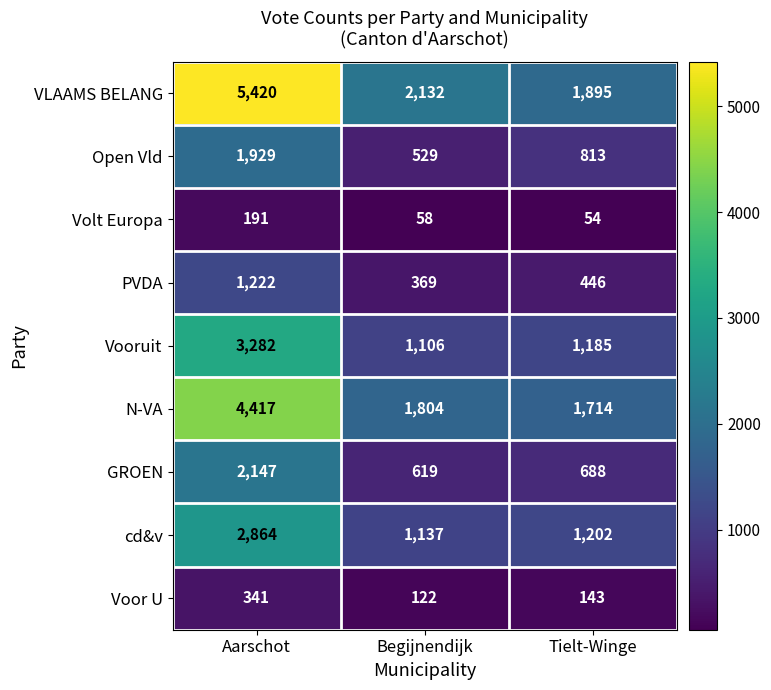

At which category does the chart reach its peak across all series?

Aarschot